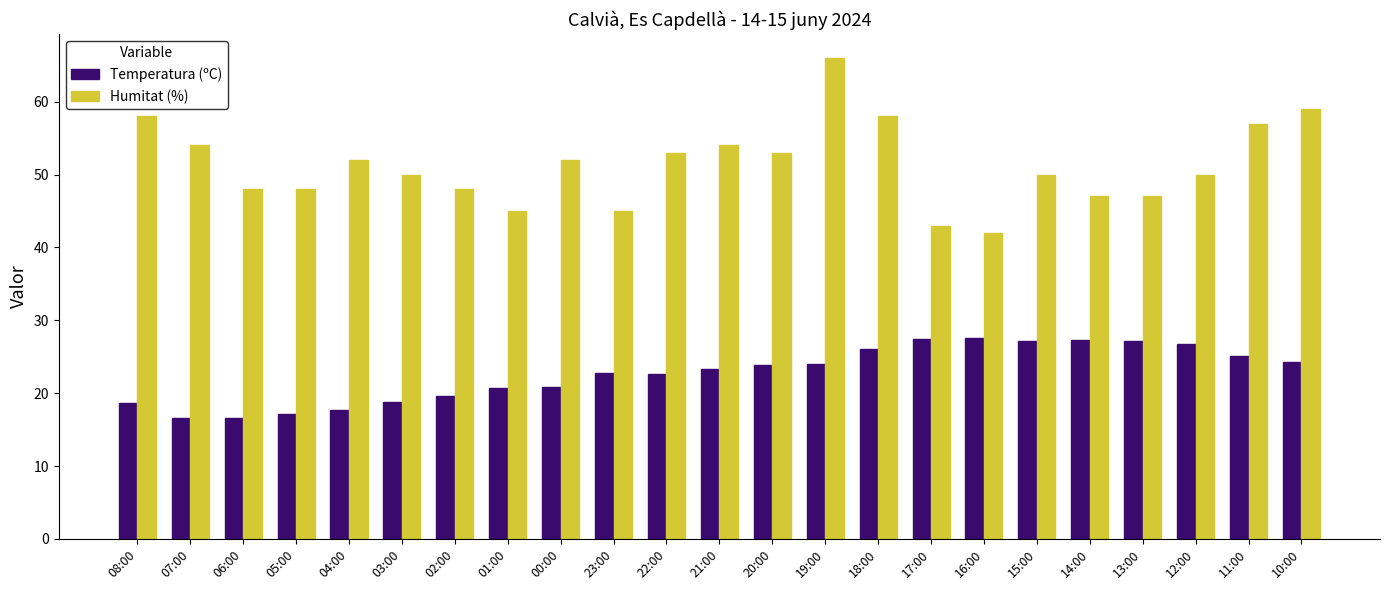

Rank the series by their average value, from highest to lowest.

Humitat (%), Temperatura (ºC)